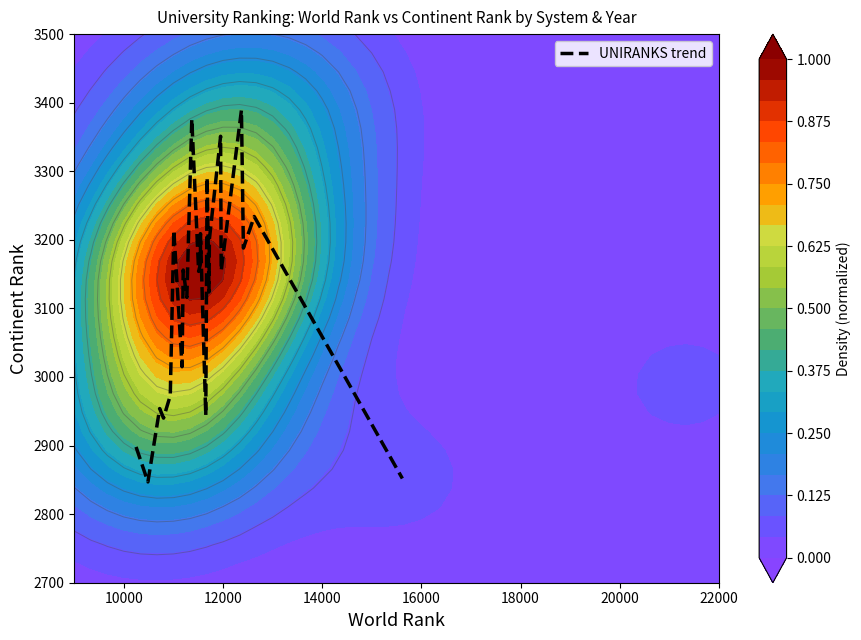

Count the number of values greater than 3156.

14